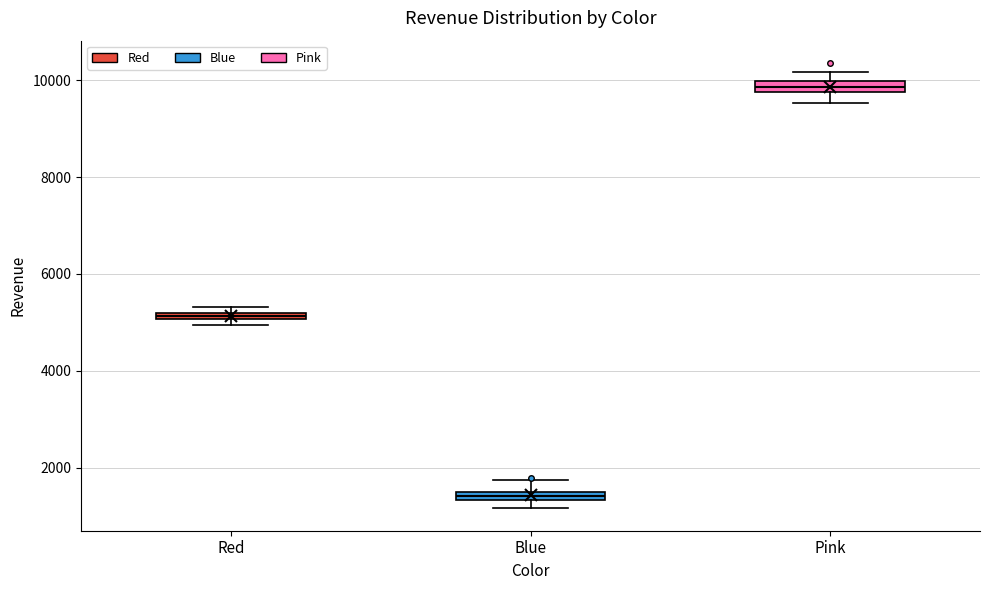

Which box has the lowest median line?

Blue